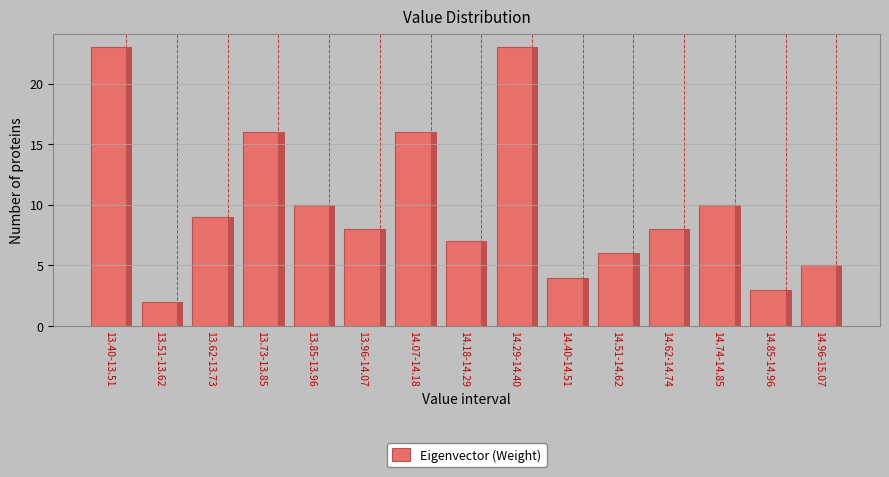

Reading left to right, what are all the values shown in this chart?

13.40-13.51=23	13.51-13.62=2	13.62-13.73=9	13.73-13.85=16	13.85-13.96=10	13.96-14.07=8	14.07-14.18=16	14.18-14.29=7	14.29-14.40=23	14.40-14.51=4	14.51-14.62=6	14.62-14.74=8	14.74-14.85=10	14.85-14.96=3	14.96-15.07=5